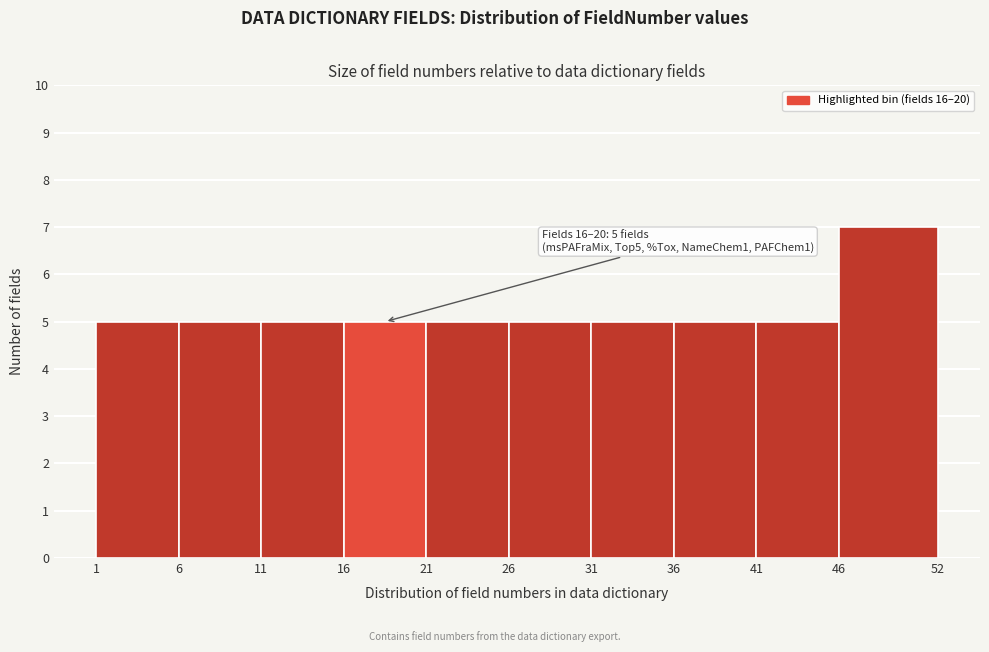

Over which range of the x-axis is the bar tallest?

46 to 52